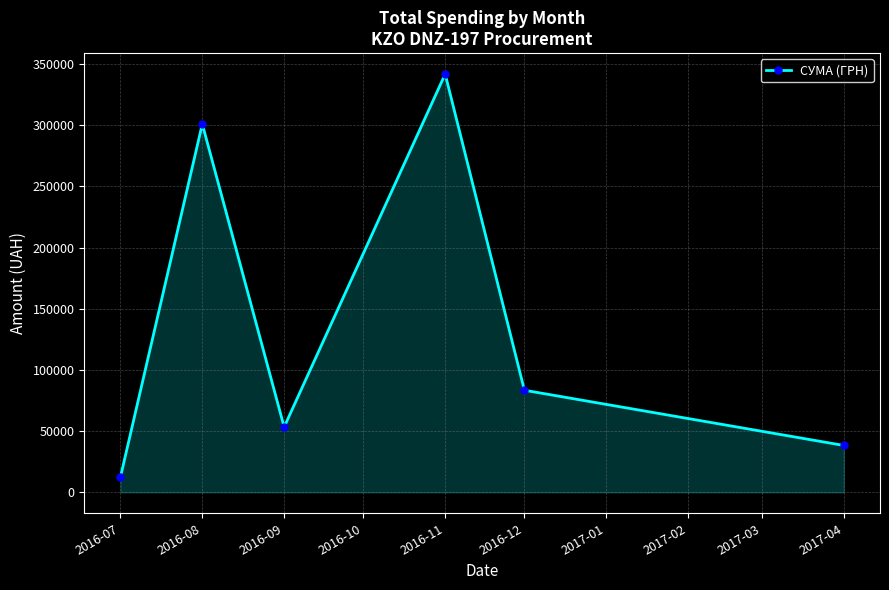

Read the value at 2016-08.

301025.1